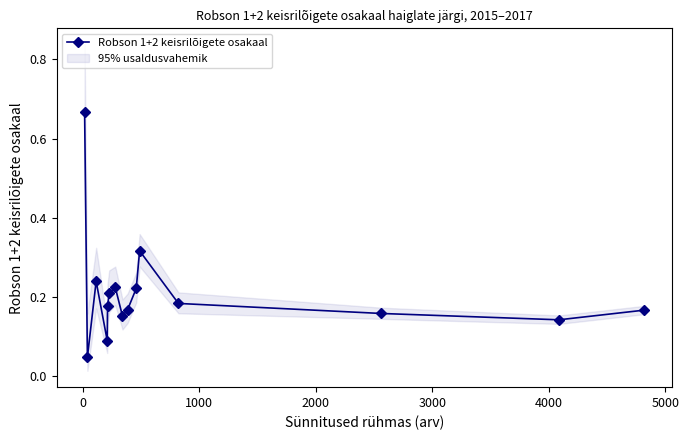

What is the difference between the second highest and second lowest values?

0.2